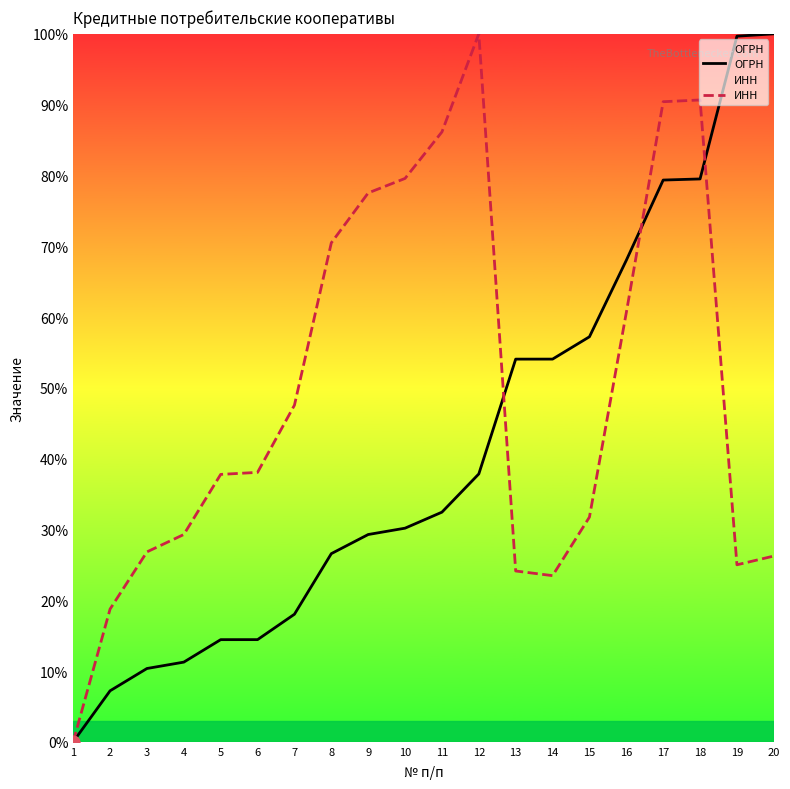

At how many categories does at least one series exceed 80?

6